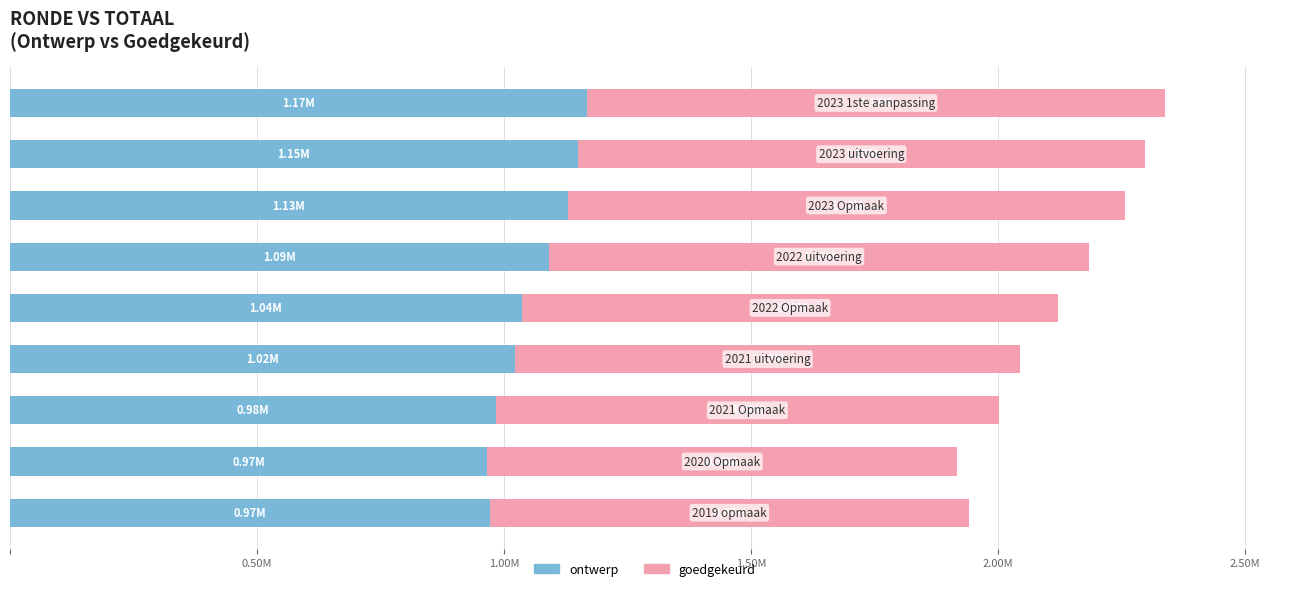

At how many categories does at least one series exceed 1009781?

7